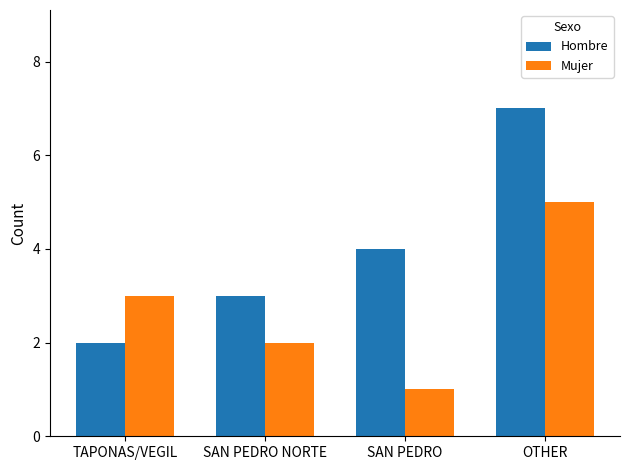

What is the difference between the maximum and minimum values in the Hombre series?

5